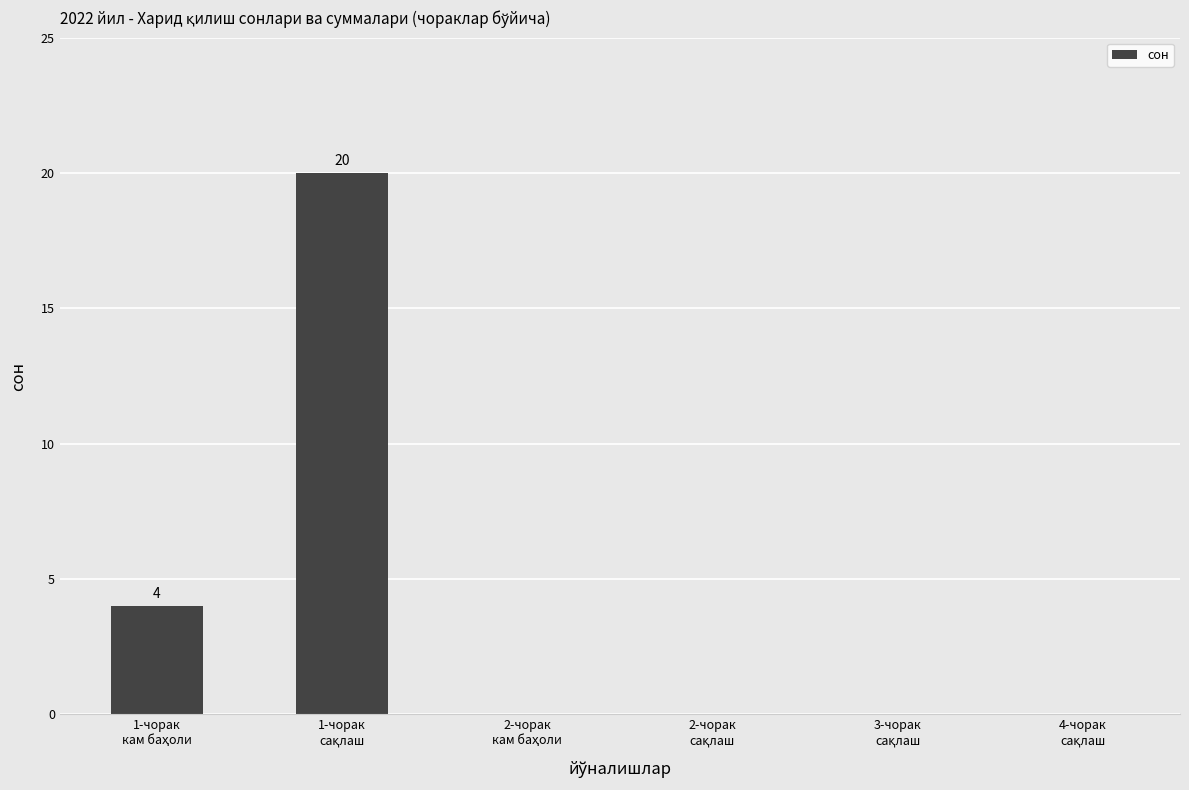

What is the maximum value shown in the chart?

20